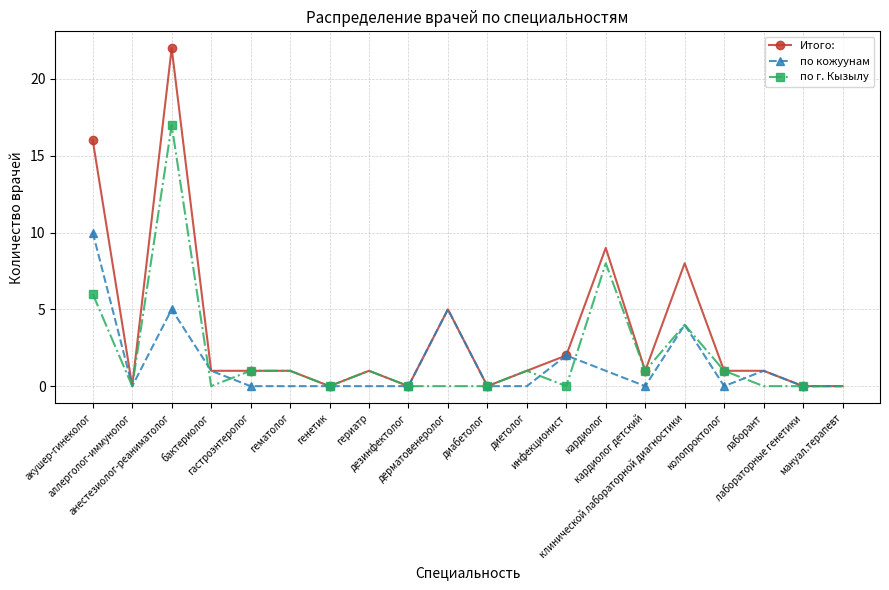

What is the sum of the Итого: values at дезинфектолог and гериатр?

1